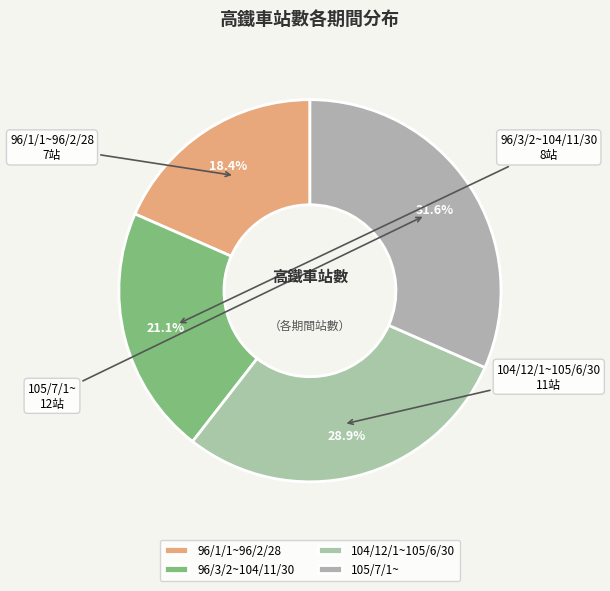

To the nearest percent, what portion does 96/1/1~96/2/28 represent?

18%